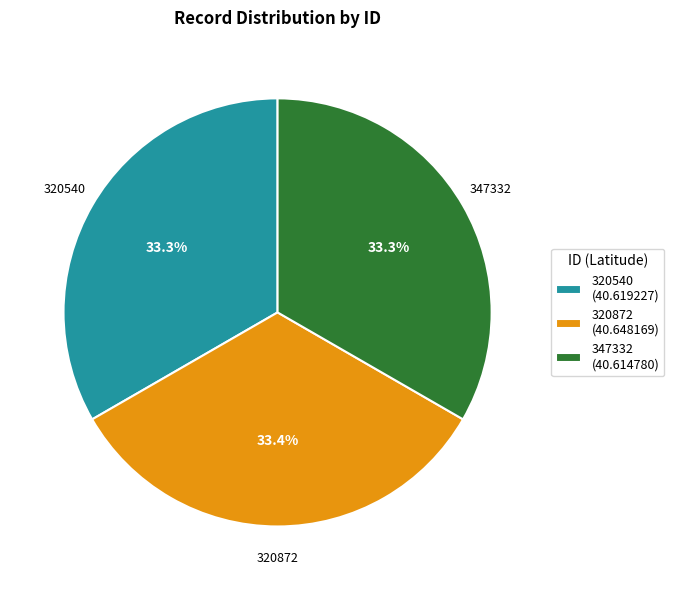

How many segments does this pie chart have?

3